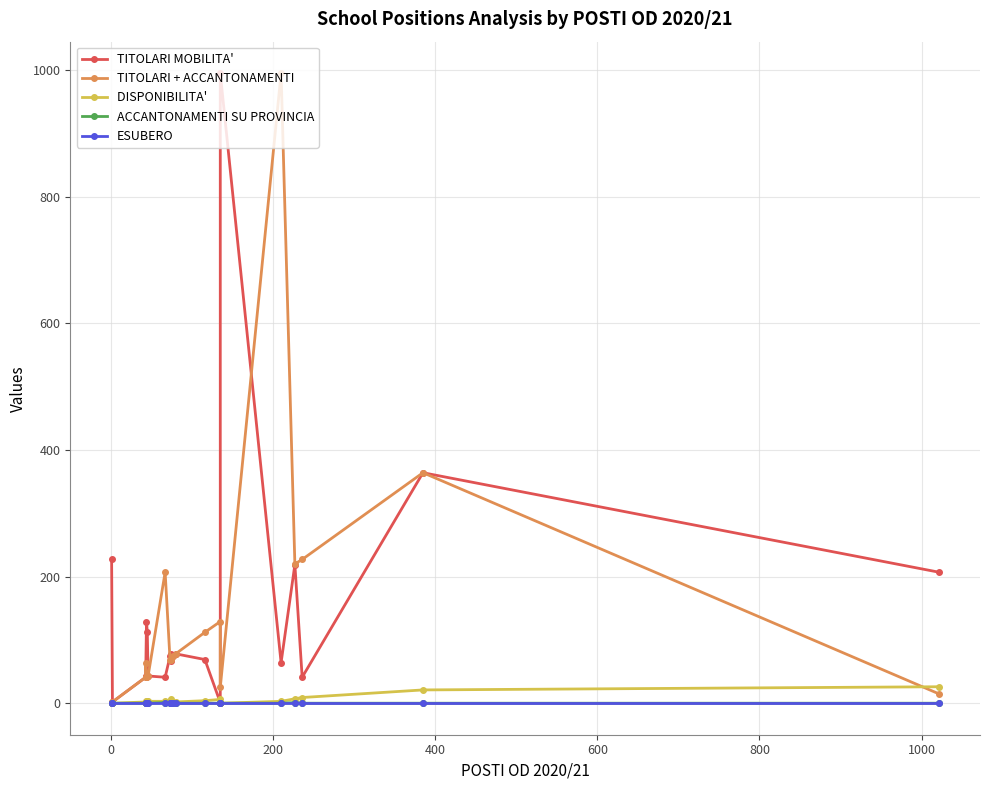

Reading right to left, list all the values displayed in this chart.

TITOLARI MOBILITA': 207	364	41	219	64	995	1	69	78	74	77	67	74	41	43	112	129	43	41	2	227
TITOLARI + ACCANTONAMENTI: 15	364	227	220	995	25	129	112	78	75	70	68	69	207	43	41	41	64	41	2	1
DISPONIBILITA' : 26	21	9	7	3	0	6	4	2	2	4	6	4	3	3	4	3	2	2	0	0
ACCANTONAMENTI SU PROVINCIA: 0	0	0	1	0	0	0	0	0	0	0	1	0	1	0	0	0	0	0	0	0
ESUBERO: 0	0	0	0	0	0	0	0	0	0	0	0	0	0	0	0	0	0	0	0	0